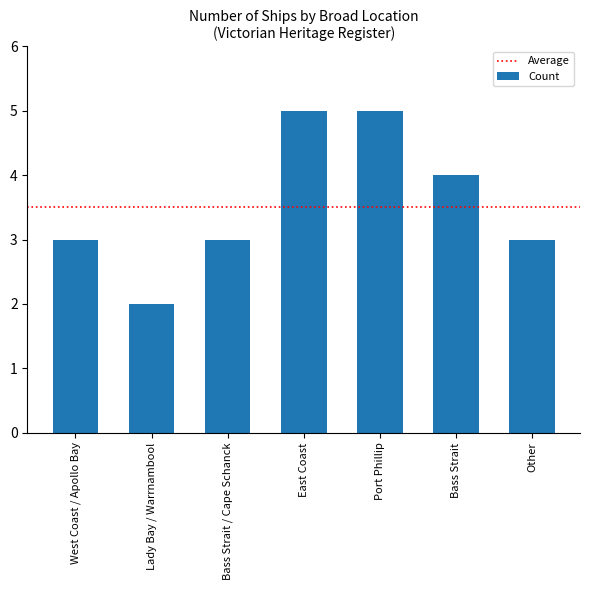

Reading left to right, extract all data points from this chart.

West Coast / Apollo Bay=3	Lady Bay / Warrnambool=2	Bass Strait / Cape Schanck=3	East Coast=5	Port Phillip=5	Bass Strait=4	Other=3